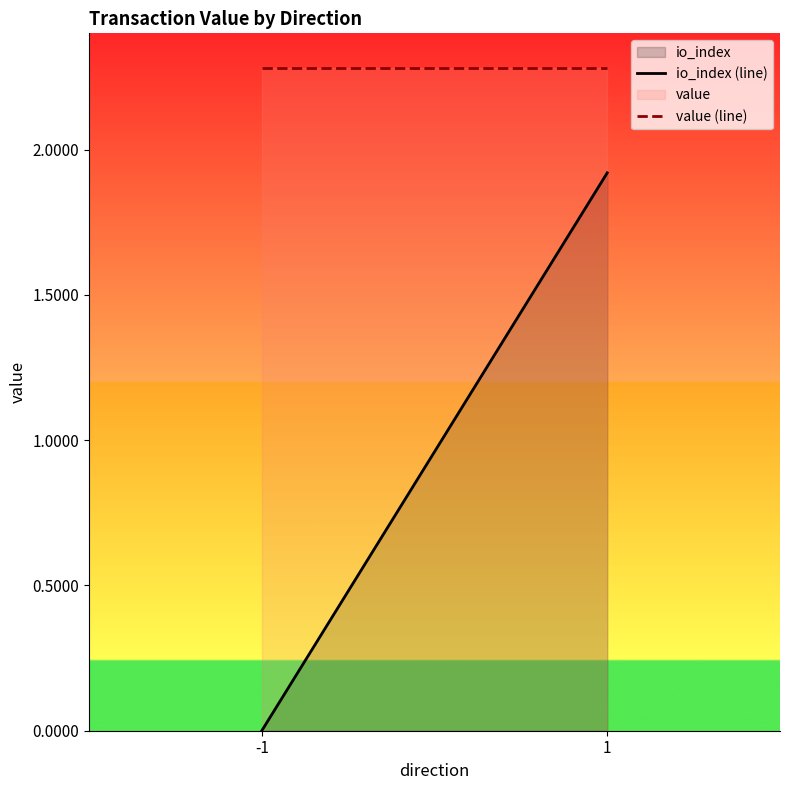

At how many categories does at least one series exceed 2?

2